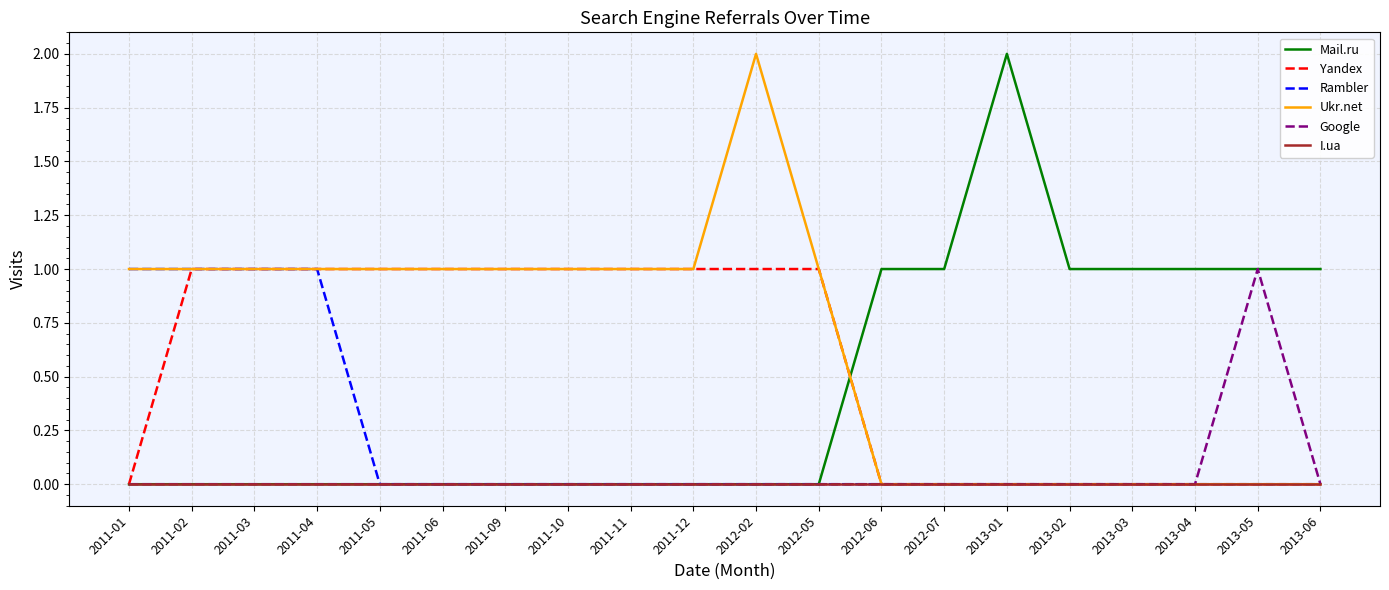

In Google, how many points are higher than both neighbors (excluding endpoints)?

1